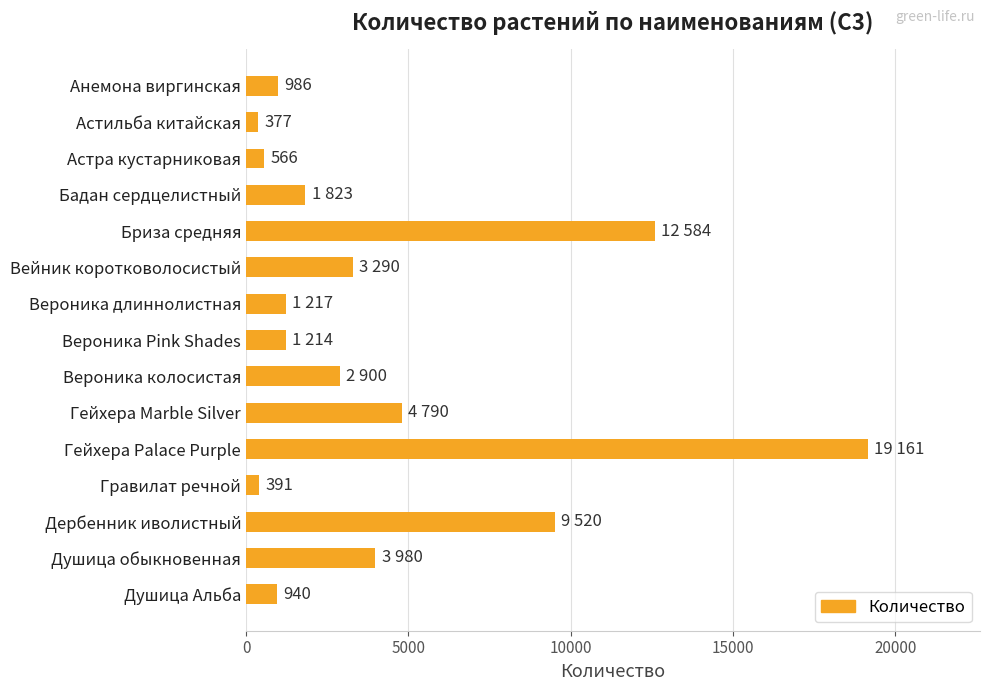

What is the greatest value displayed?

19161